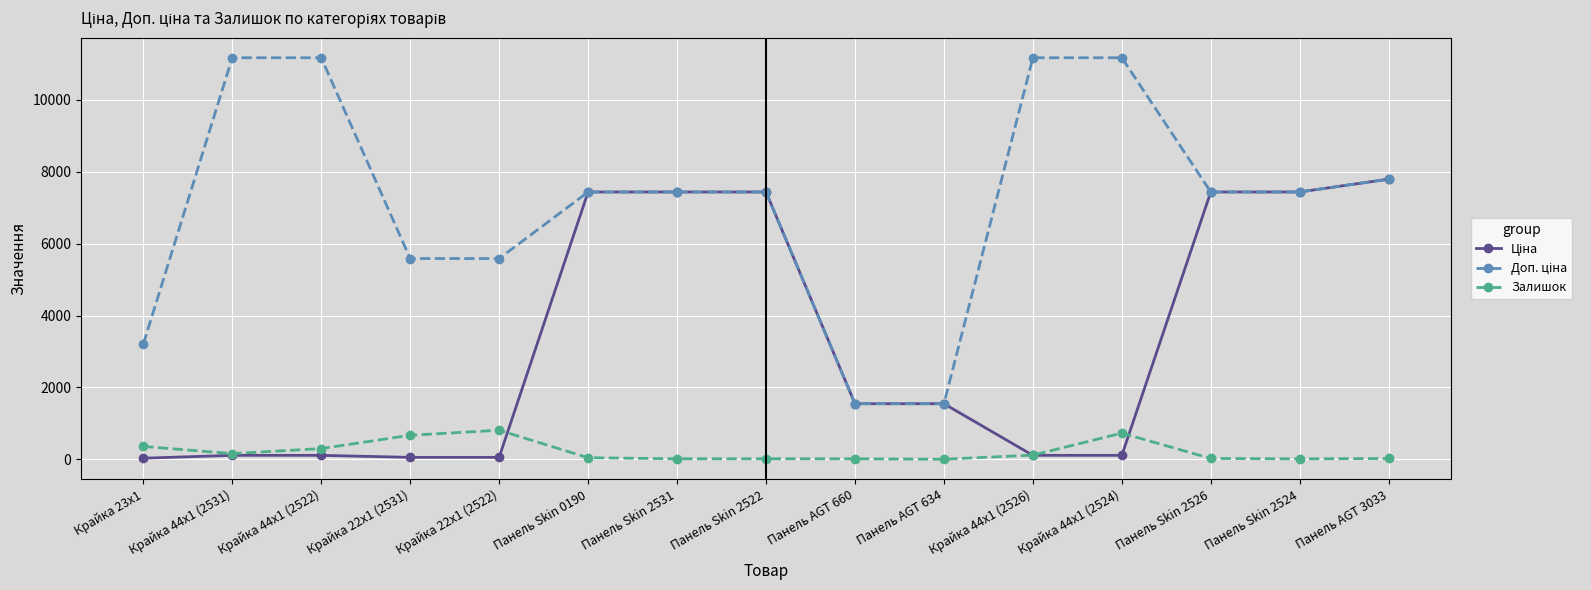

What is the maximum value shown in the chart?

11169.0